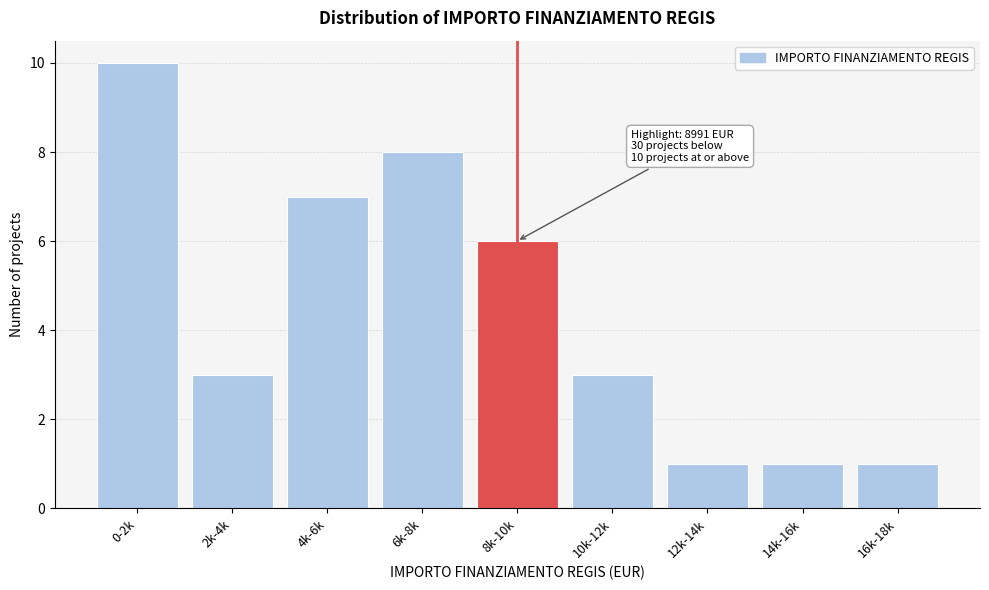

Reading left to right, list all the values displayed in this chart.

0-2k=10	2k-4k=3	4k-6k=7	6k-8k=8	8k-10k=6	10k-12k=3	12k-14k=1	14k-16k=1	16k-18k=1